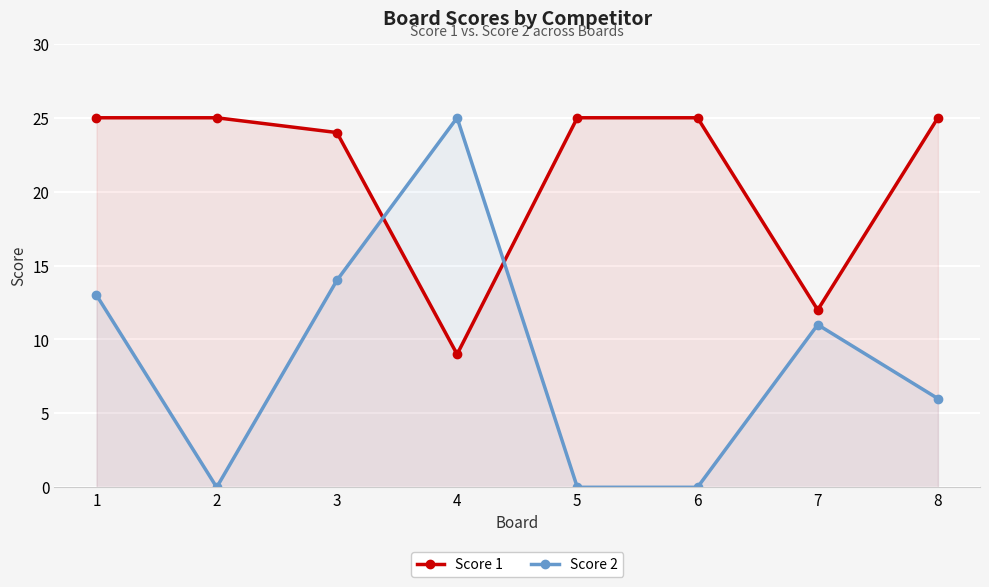

At how many categories does at least one series exceed 23?

7